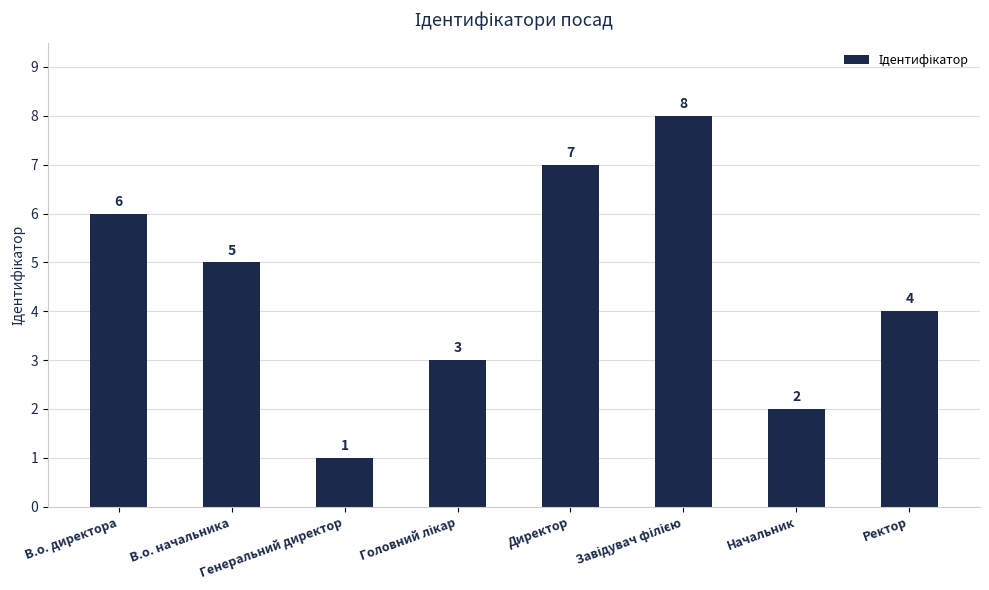

Where does the data first go above 5?

В.о. директора